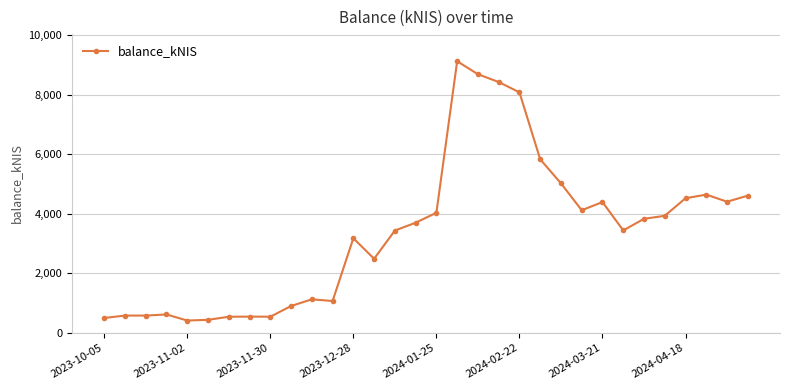

What is the sum of all values?

107800.6